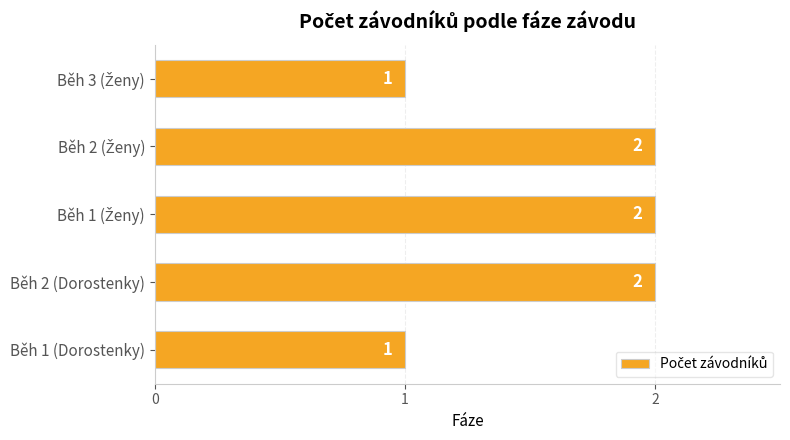

Are the bars grouped side by side (vs. stacked)?

No